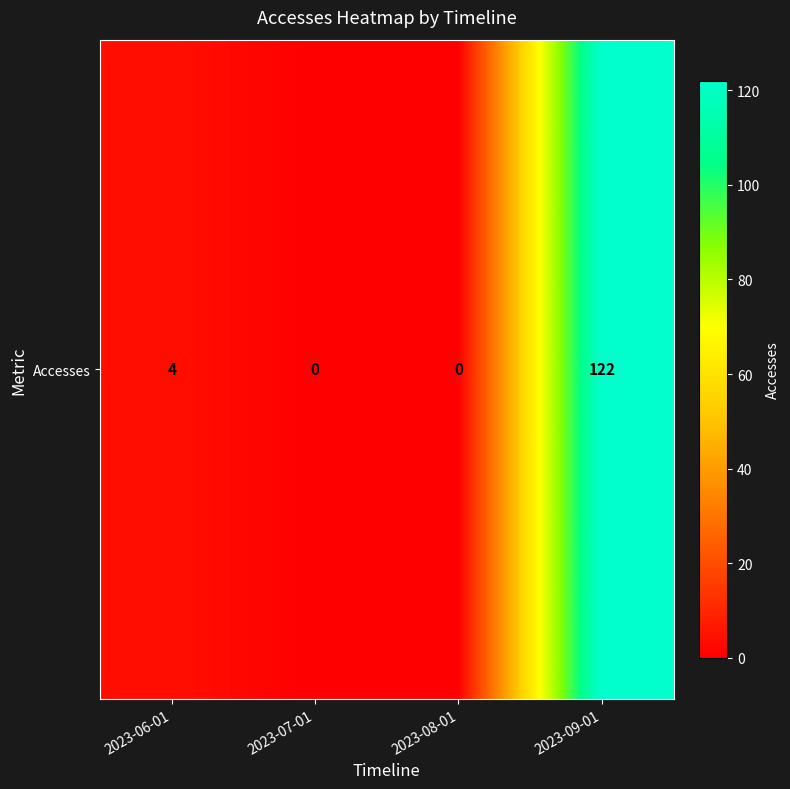

At which category does the chart reach its minimum across all series?

2023-07-01